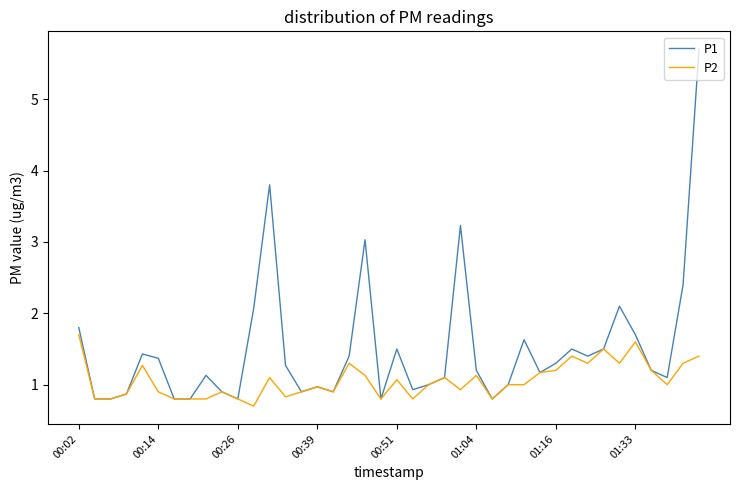

Rank the series by their average value, from highest to lowest.

P1, P2